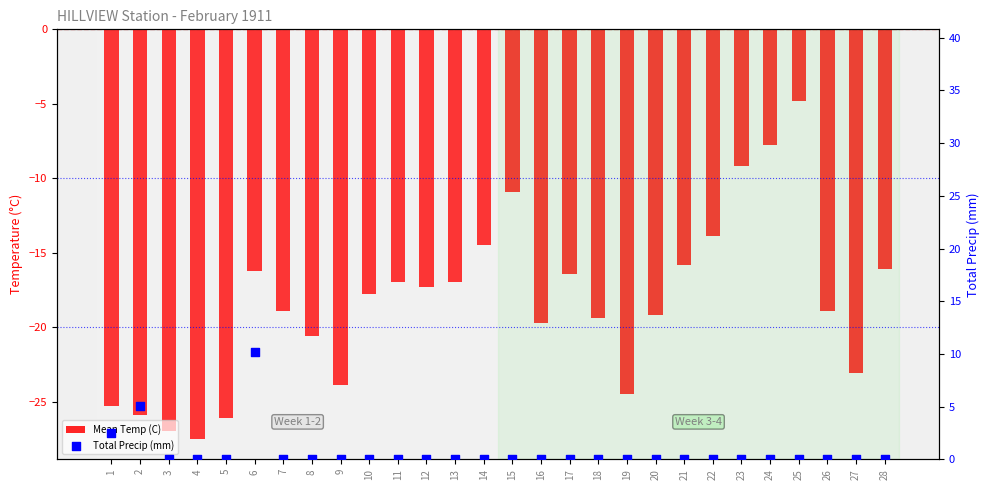

Which series has the largest total across all categories?

Total Precip (mm)